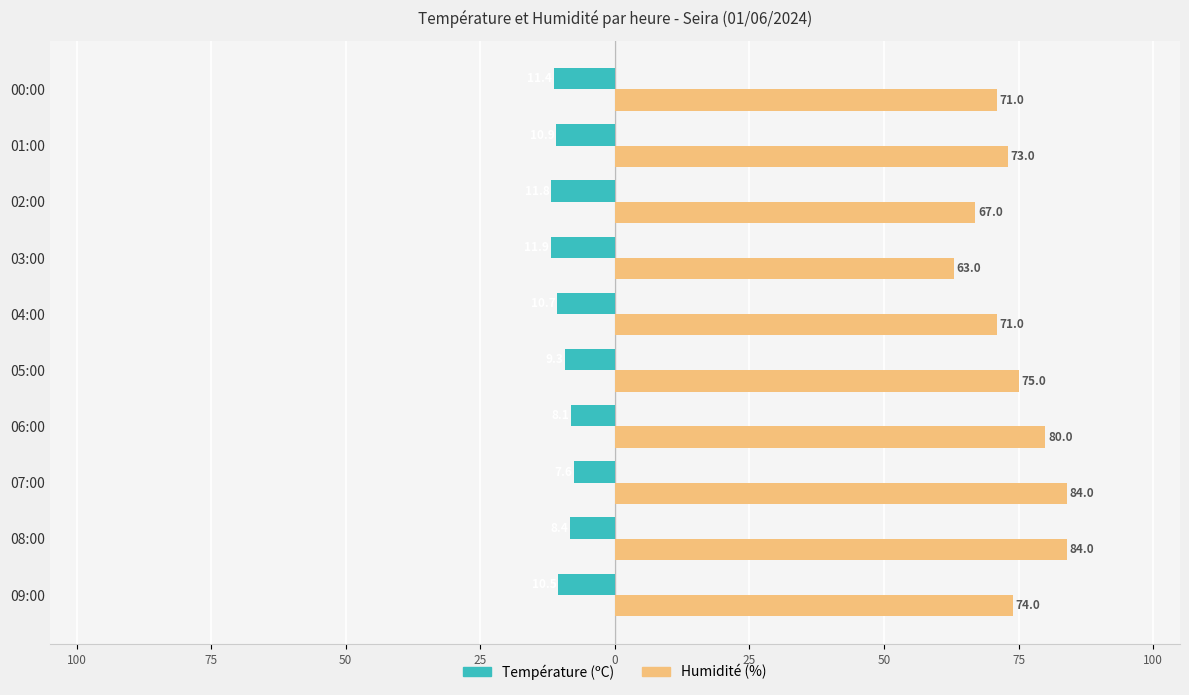

List the series in order of their overall mean, highest first.

Humidité (%), Température (ºC)